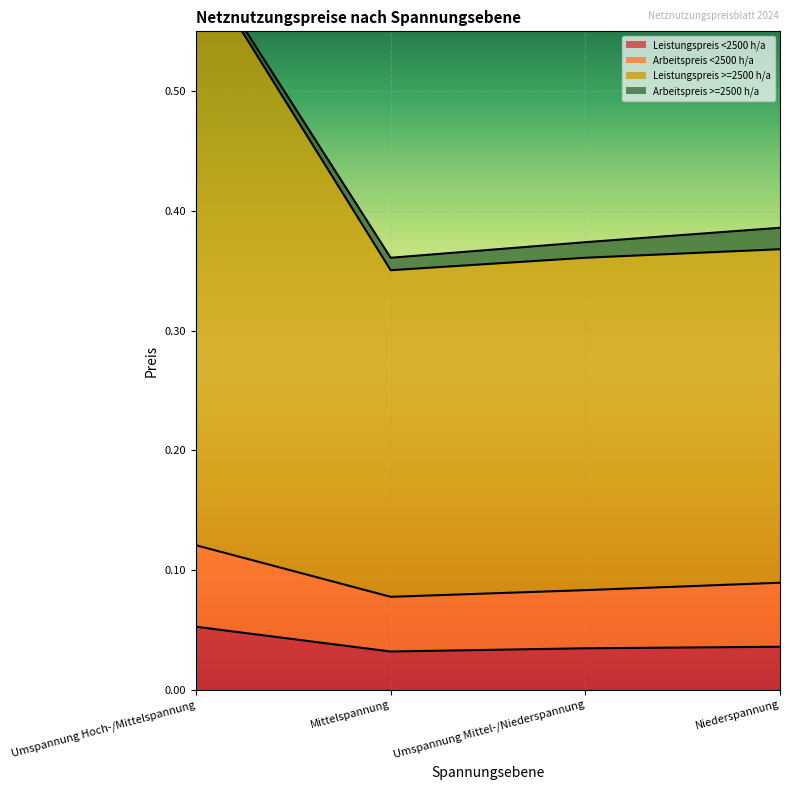

True or false: Leistungspreis <2500 h/a and Arbeitspreis <2500 h/a cross at least once.

False